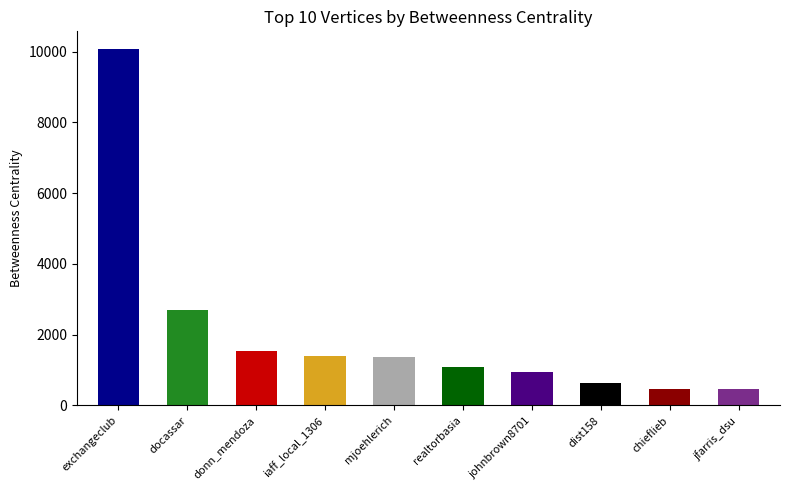

How many distinct data groups are displayed?

1